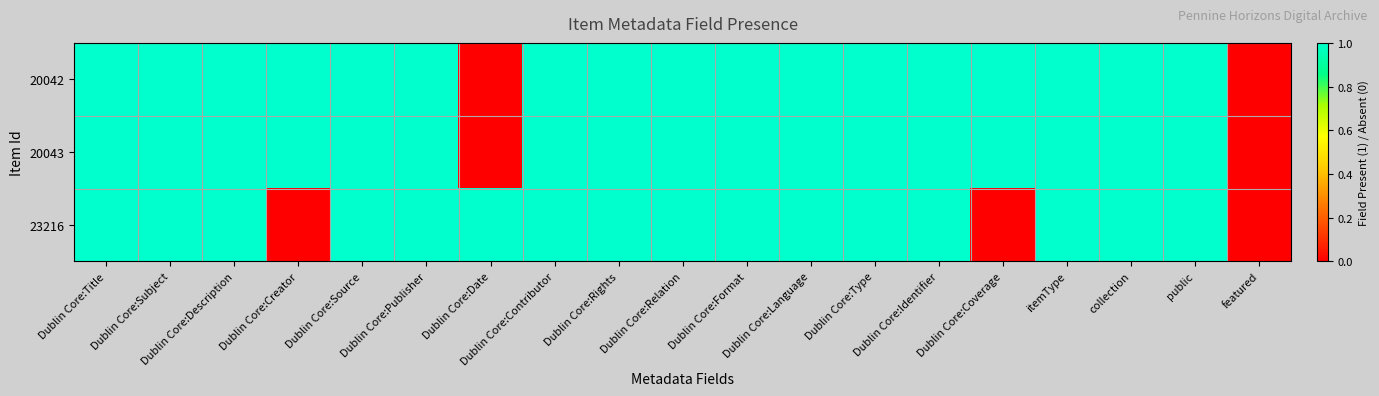

Between collection and Dublin Core:Contributor, which is larger?

collection